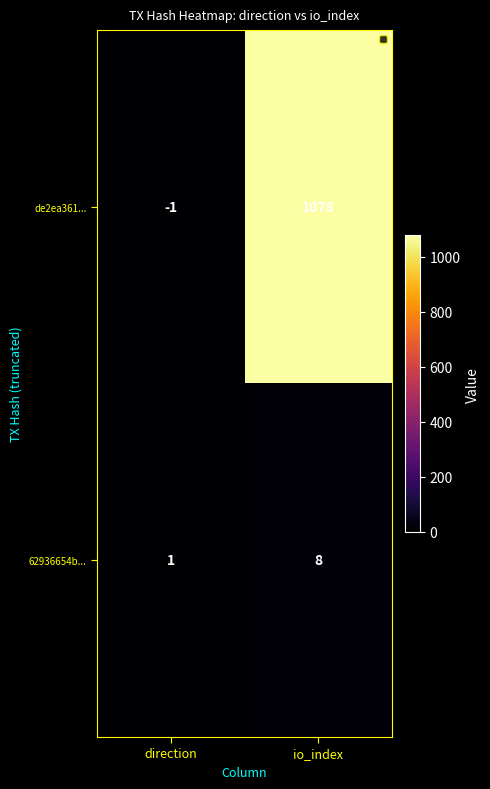

At which label does 62936654b... reach its peak?

io_index